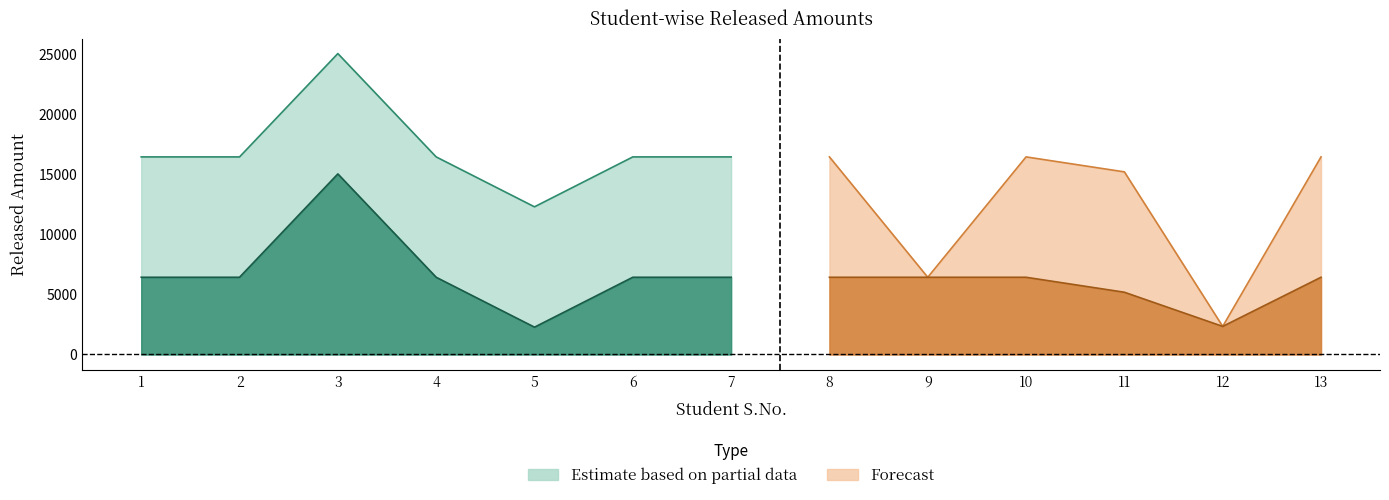

How many series are shown in this chart?

2